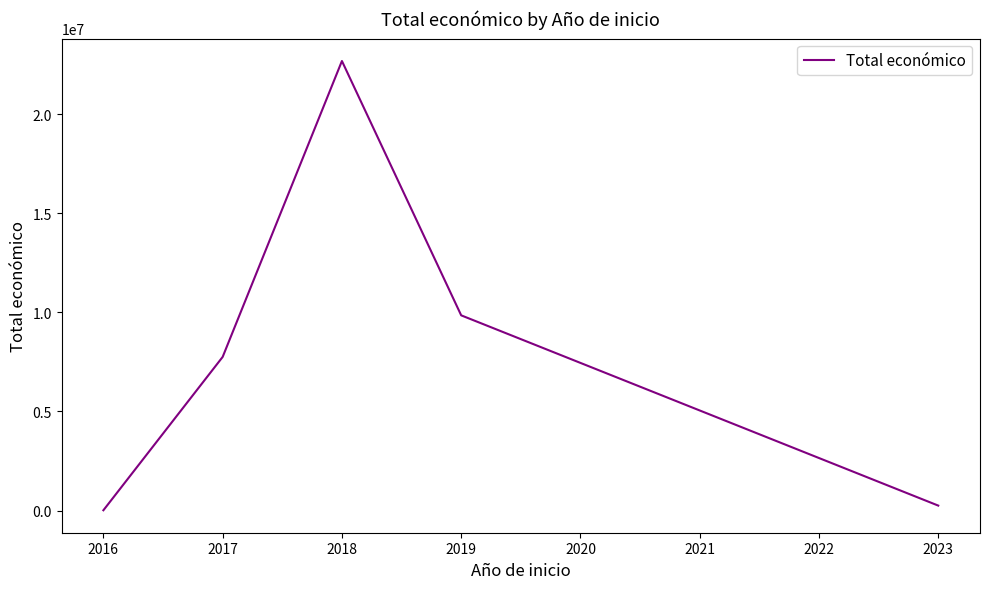

What is the smallest value displayed?

19900